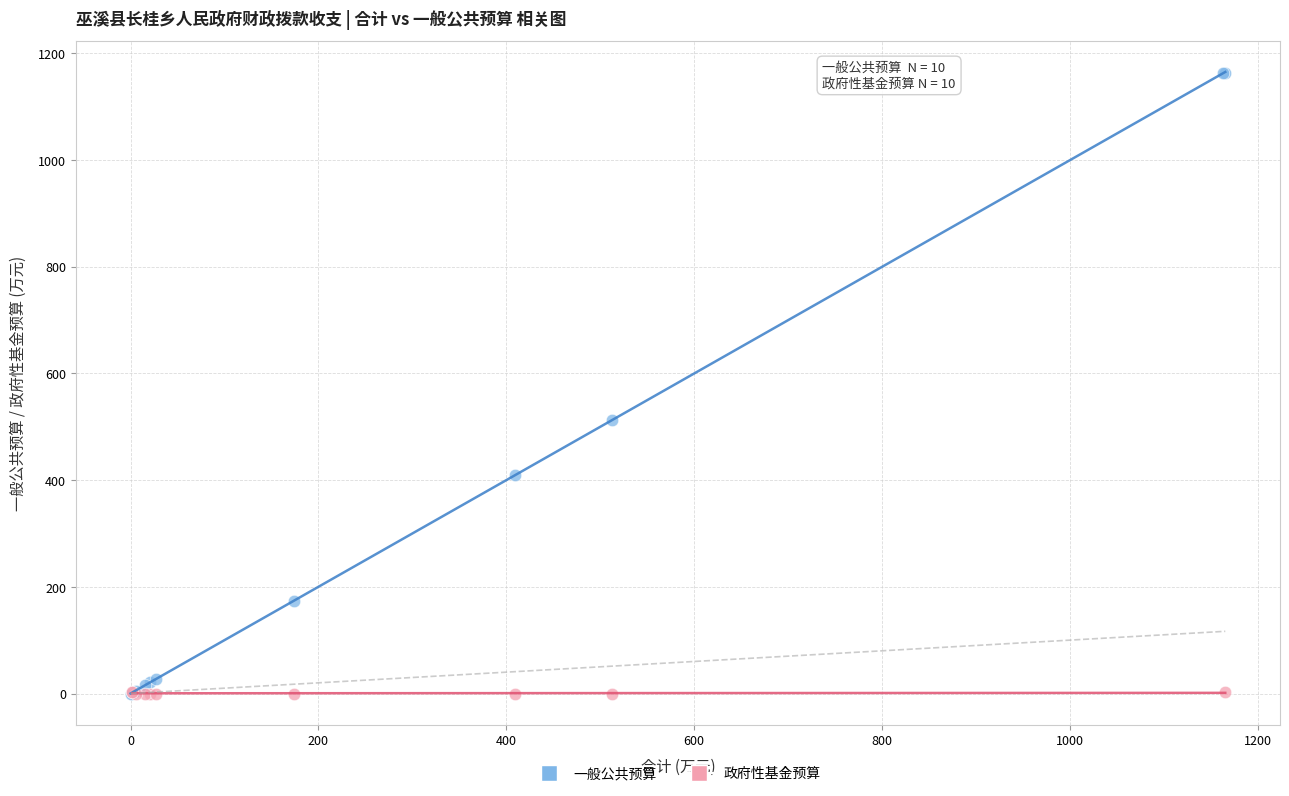

Which series has the largest Y range (max minus min)?

一般公共预算